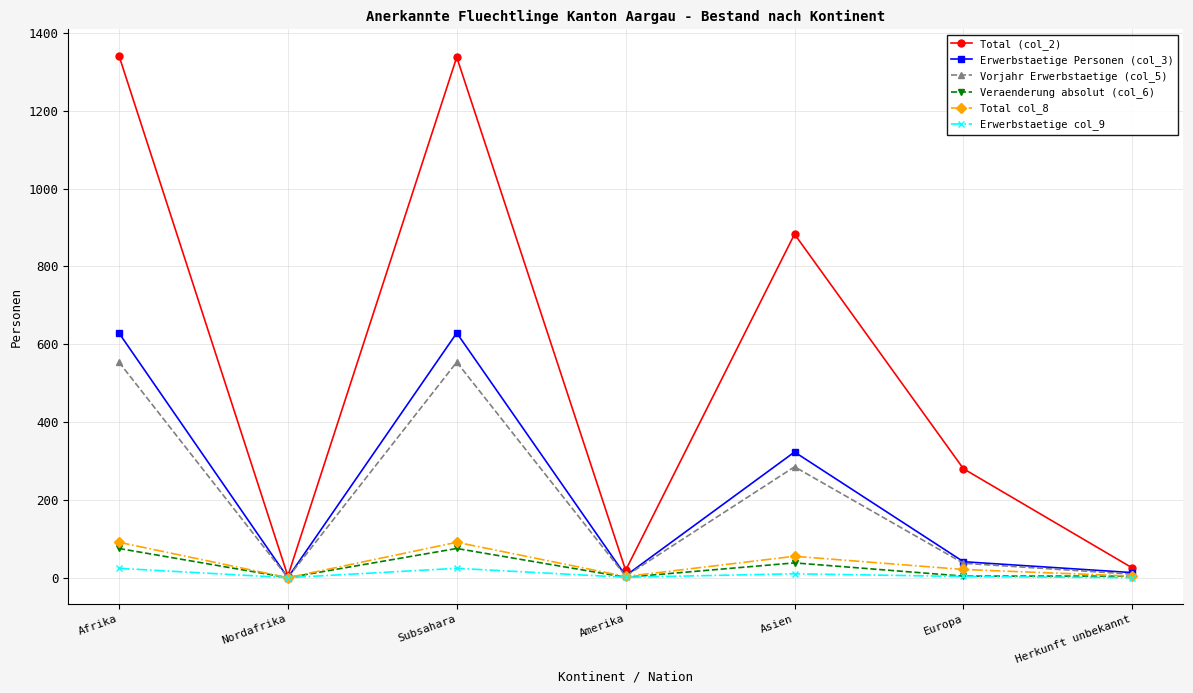

What is the label of the 5th point from the right?

Subsahara